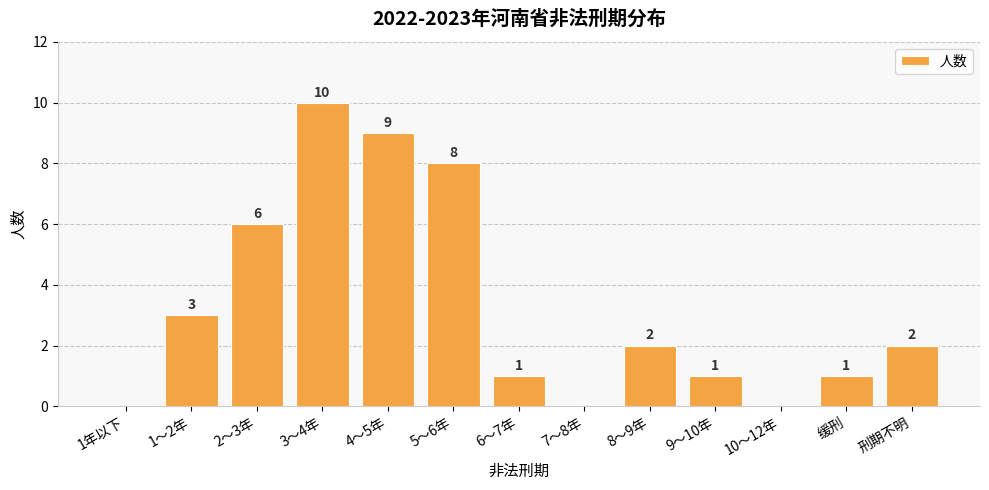

Is it true that the value at 刑期不明 is 1?

False